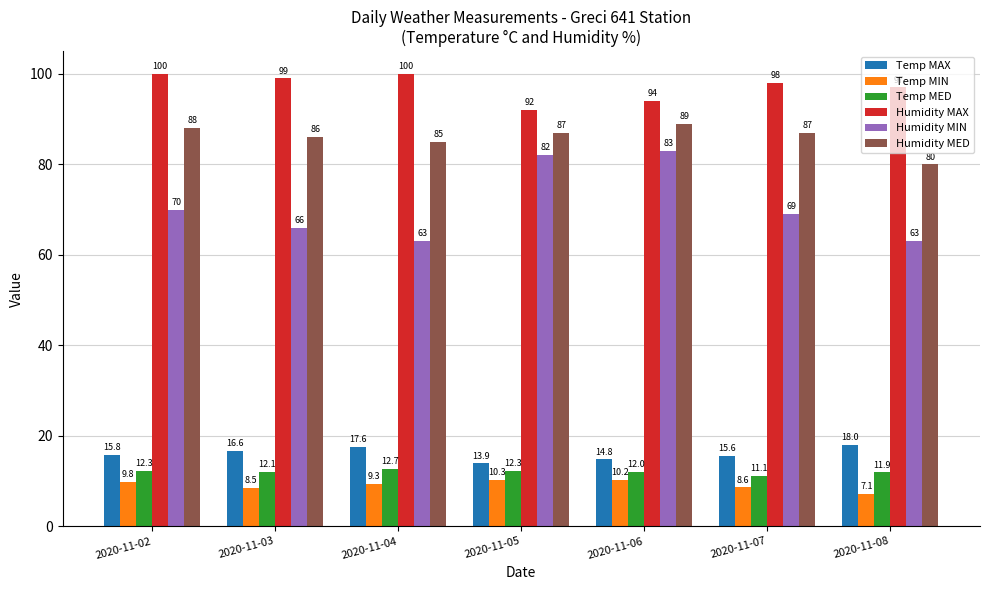

At 2020-11-07, list the series in order from smallest to largest.

Temp MIN, Temp MED, Temp MAX, Humidity MIN, Humidity MED, Humidity MAX